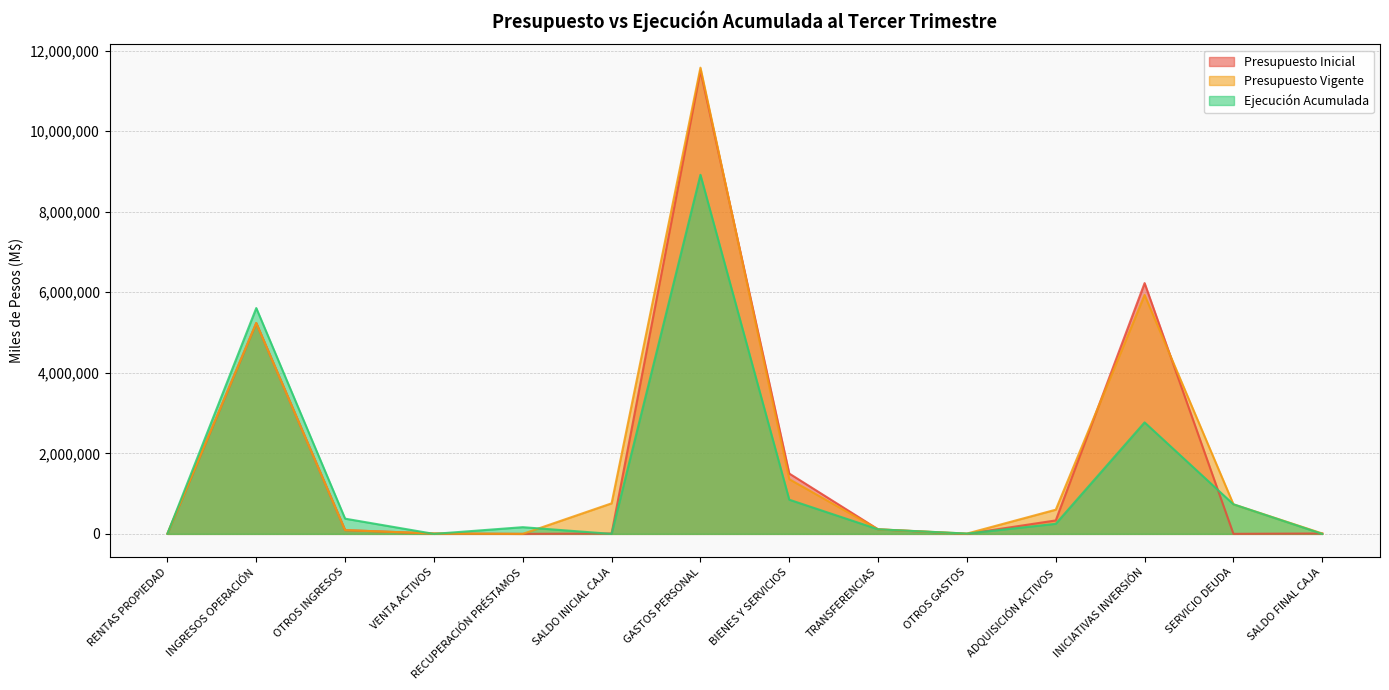

Does the chart display data point markers on the line(s)?

No